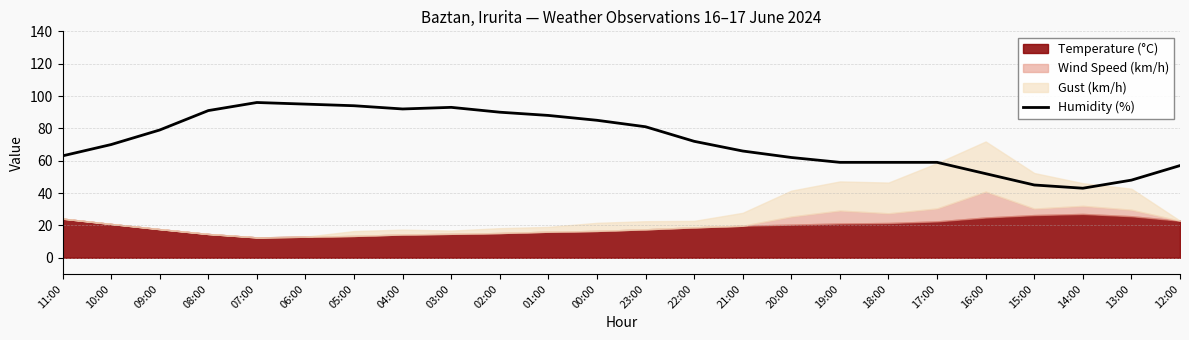

List the labels in order of value, largest first.

07:00, 06:00, 05:00, 03:00, 04:00, 08:00, 02:00, 01:00, 00:00, 23:00, 09:00, 22:00, 10:00, 21:00, 11:00, 20:00, 19:00, 18:00, 17:00, 12:00, 16:00, 13:00, 15:00, 14:00